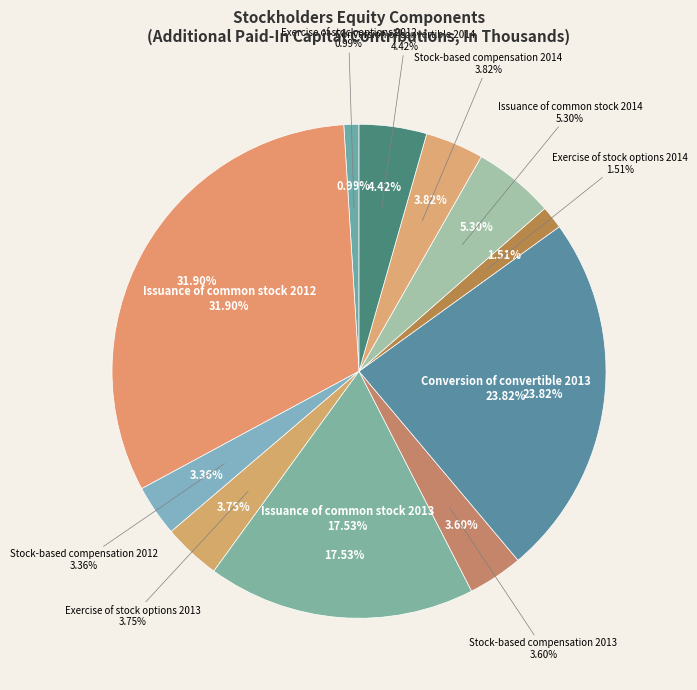

Between Stock-based compensation 2012 and Stock-based compensation 2013, which is larger?

Stock-based compensation 2013